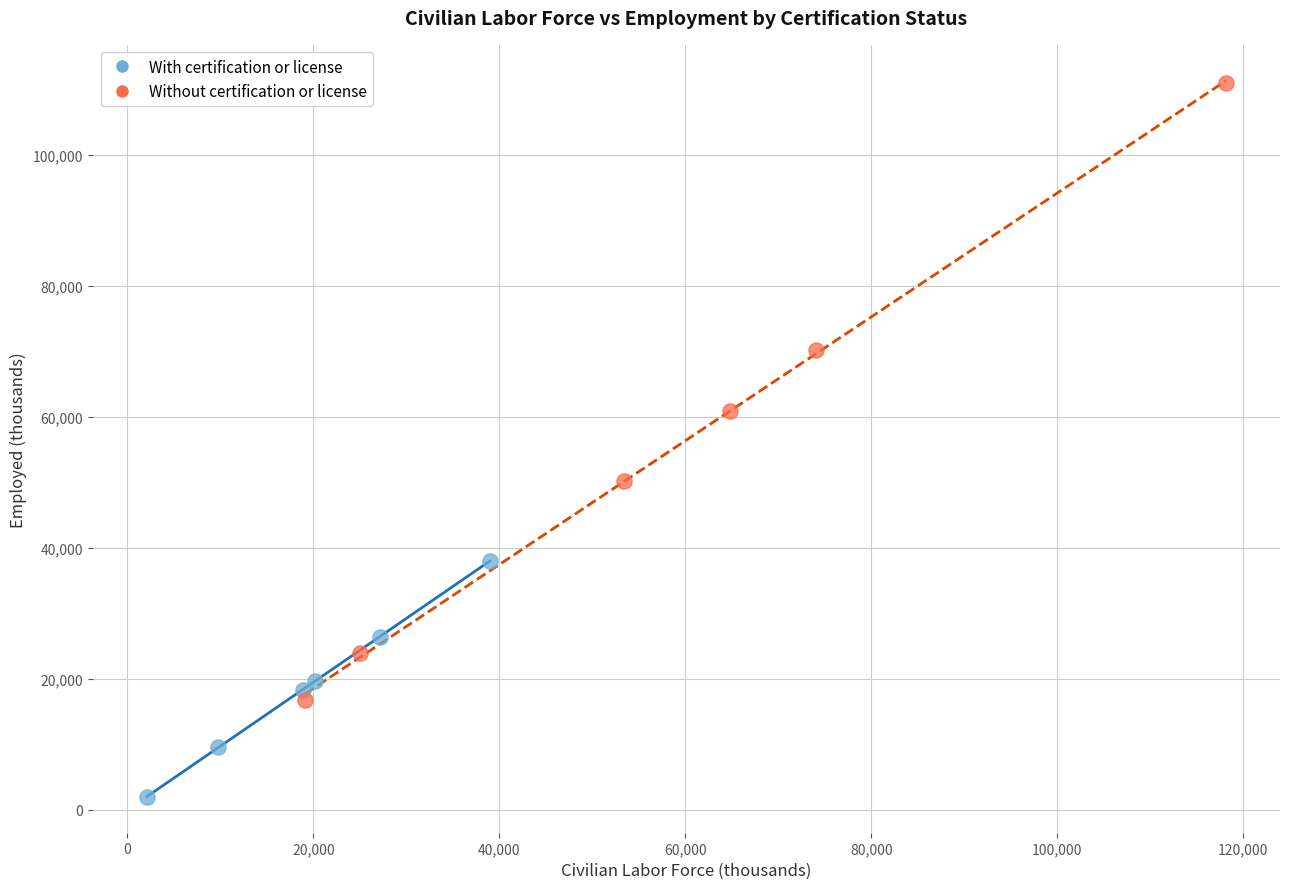

Which series contains the highest Y value?

Without certification or license